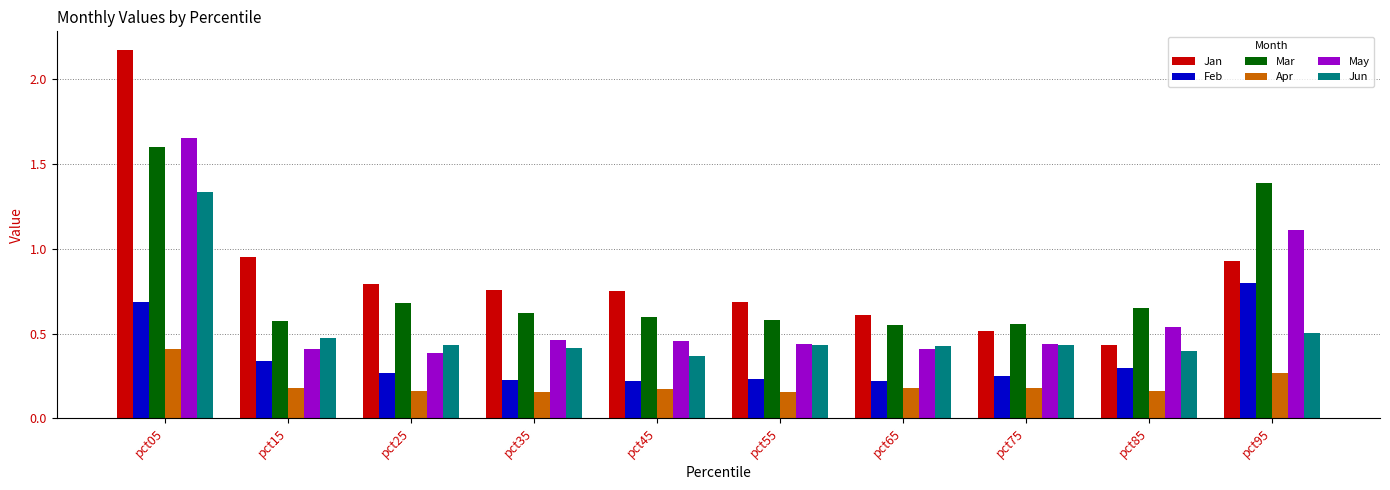

At which category is the sum across all series the highest?

pct05